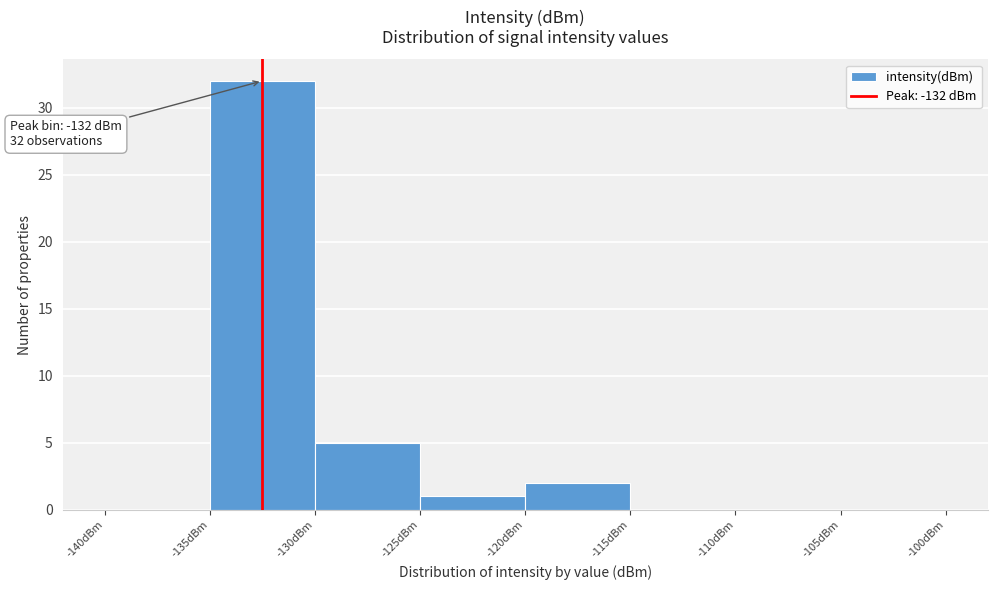

Over which range of the x-axis is the bar tallest?

-135 to -130